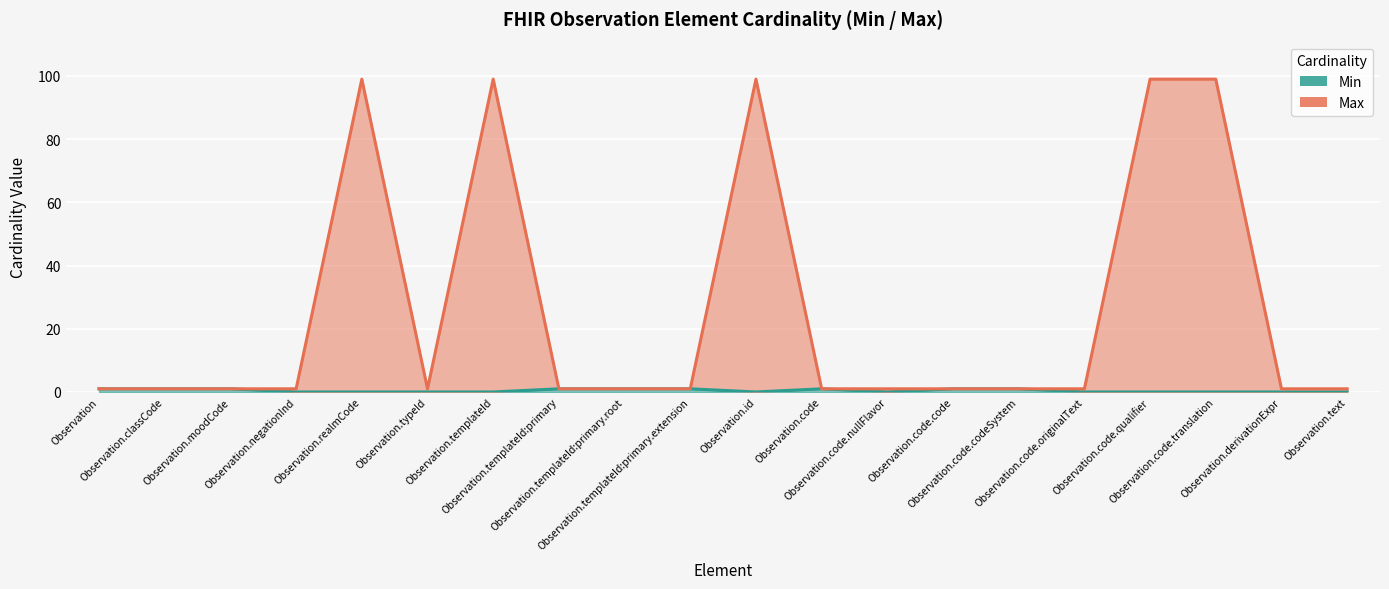

Which category has the highest value in the Min series?

Observation